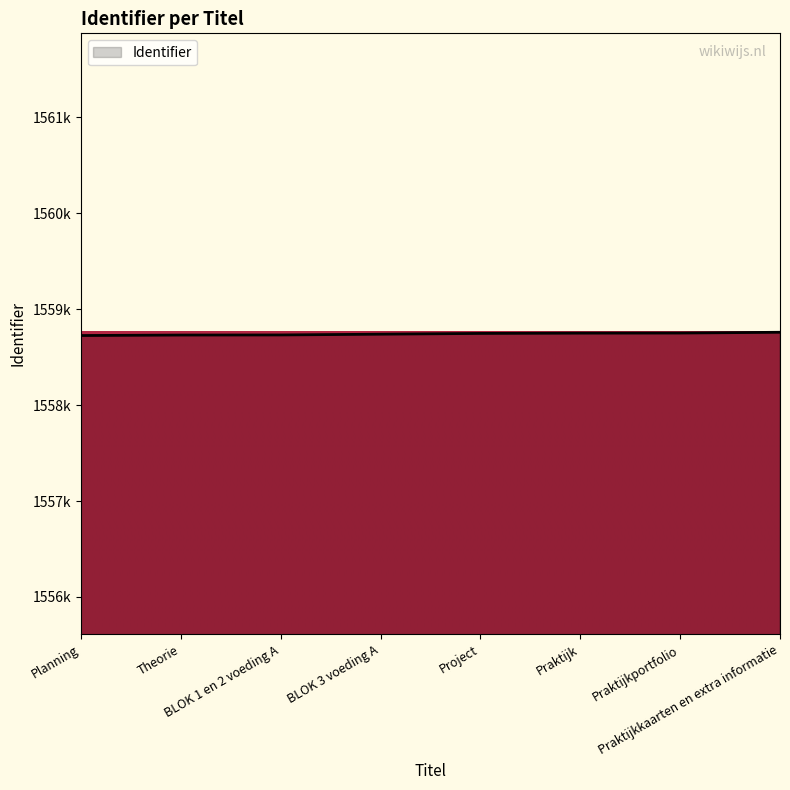

What is the ratio of the value at Praktijkkaarten en extra informatie to the value at Planning?

1.0